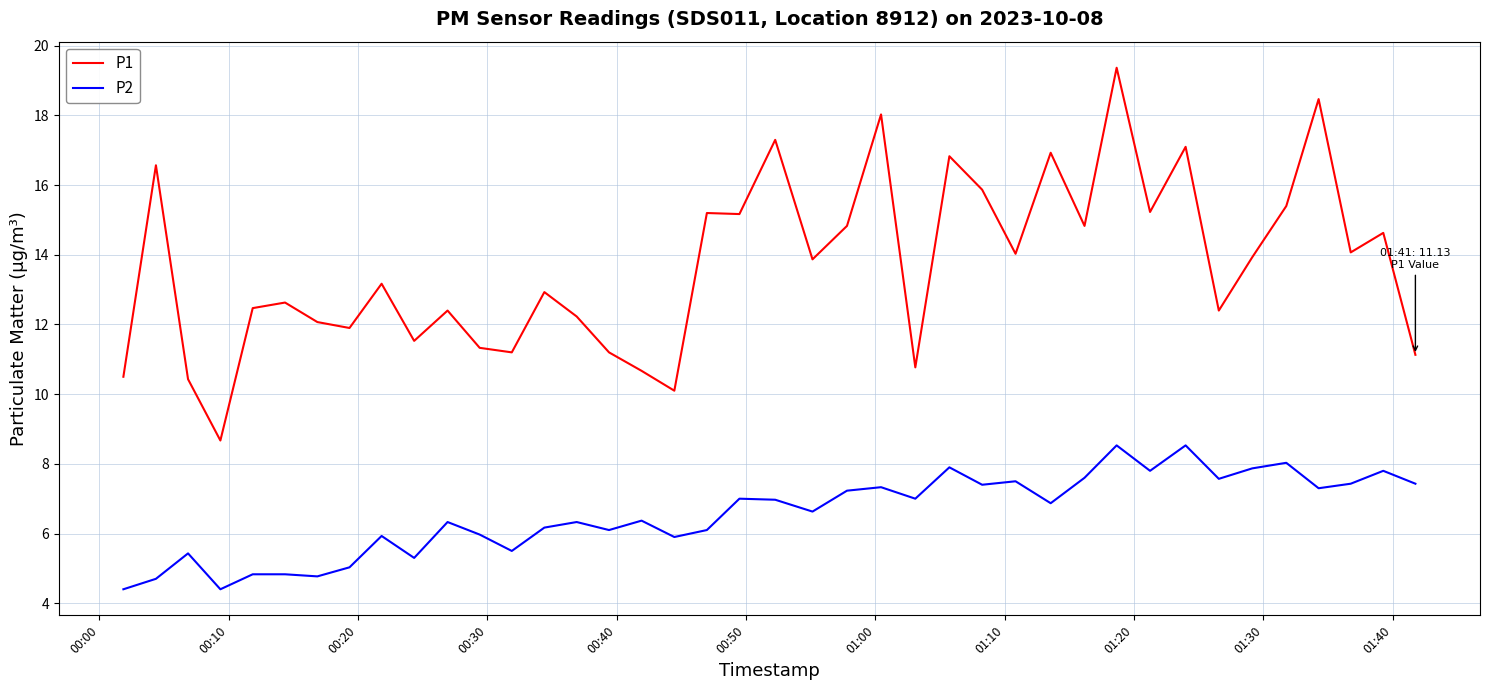

What are all the series names shown in the legend?

P1, P2